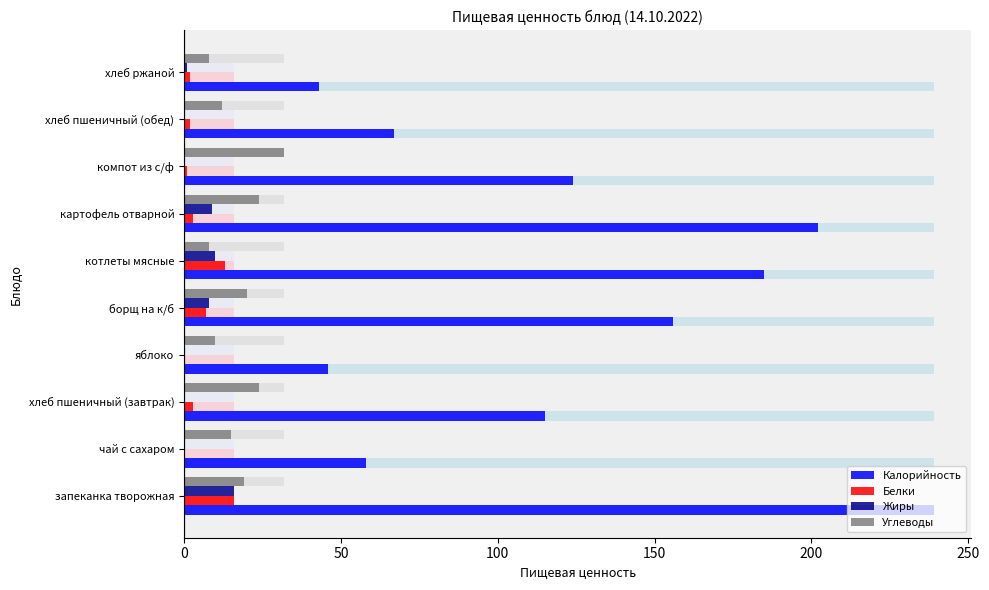

How many data points in Жиры are above 1?

4